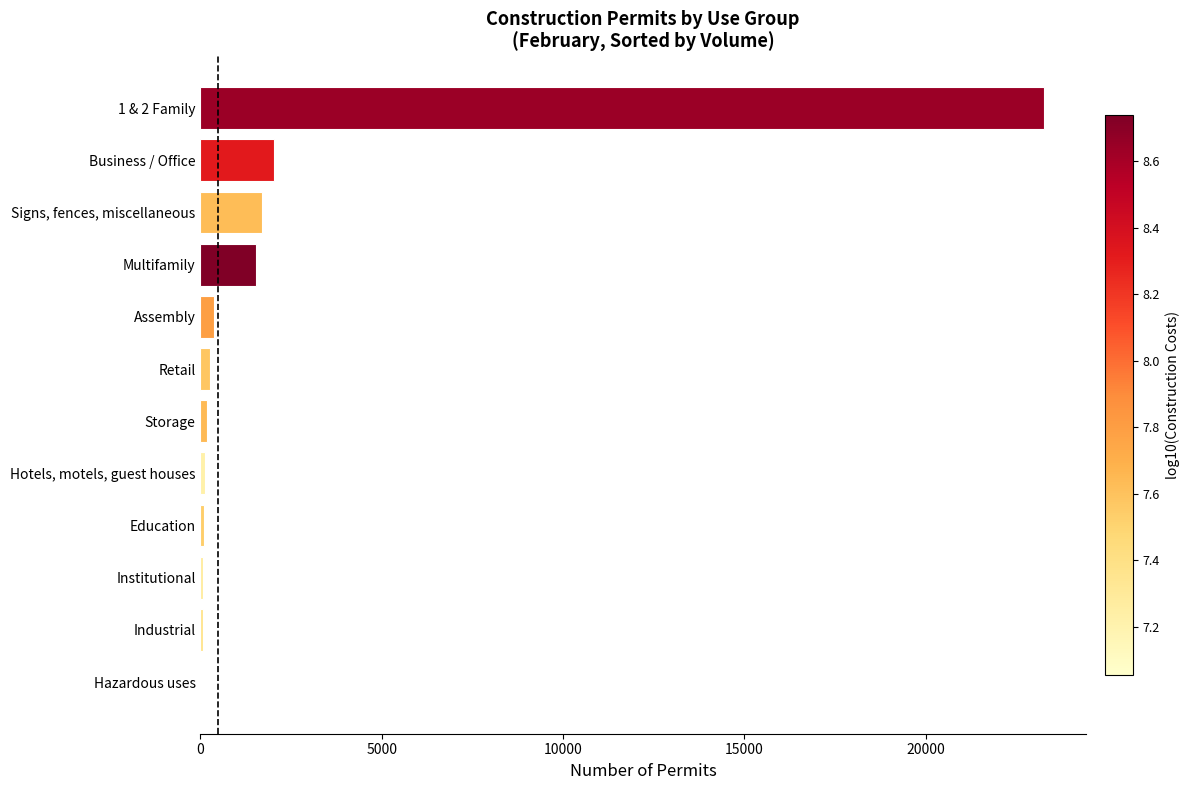

What is the sum of all values?

29739